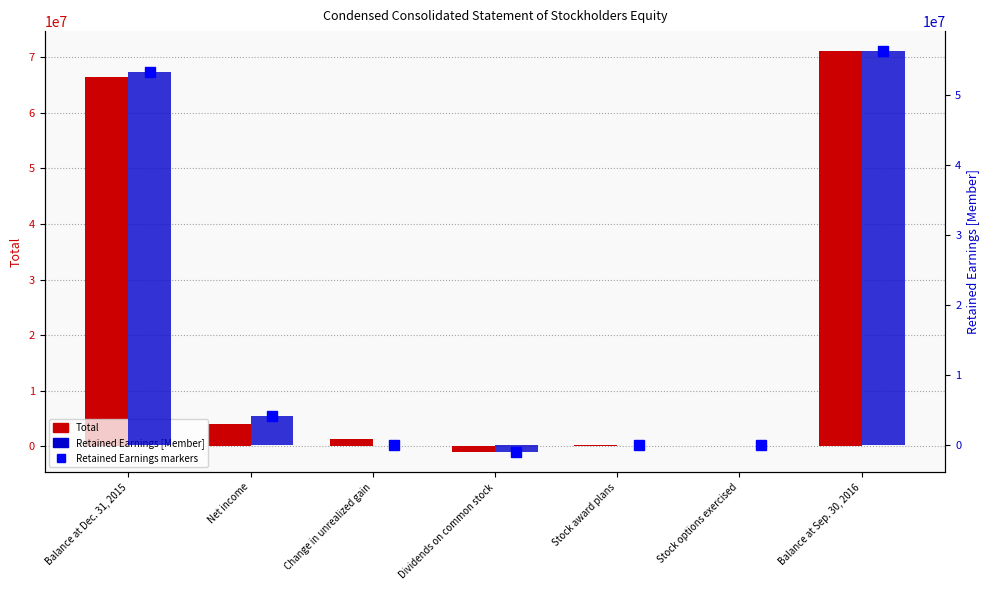

At which label does Retained Earnings [Member] first exceed 0?

Balance at Dec. 31, 2015